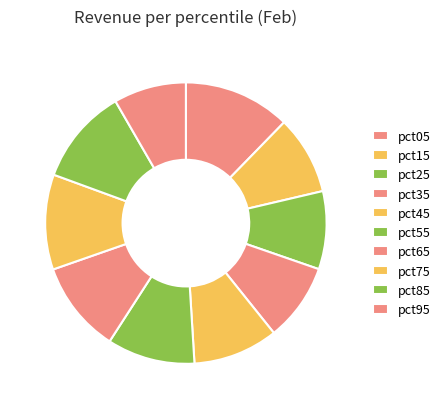

What is the smallest slice in the pie chart?

pct95